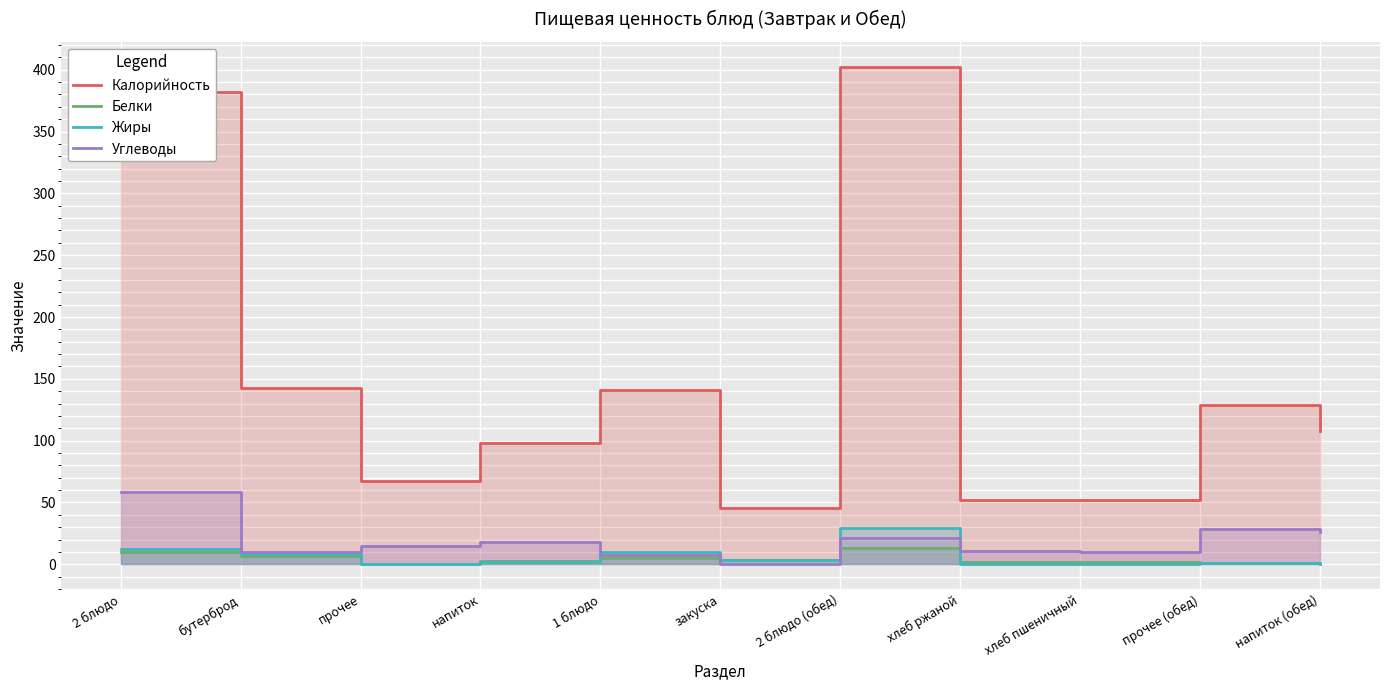

At which category is the sum across all series the highest?

2 блюдо (обед)